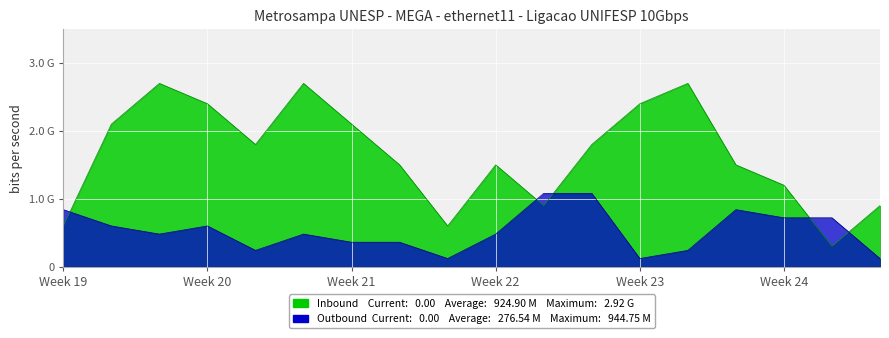

What is the difference between the second highest and minimum values in the Inbound series?

240000000